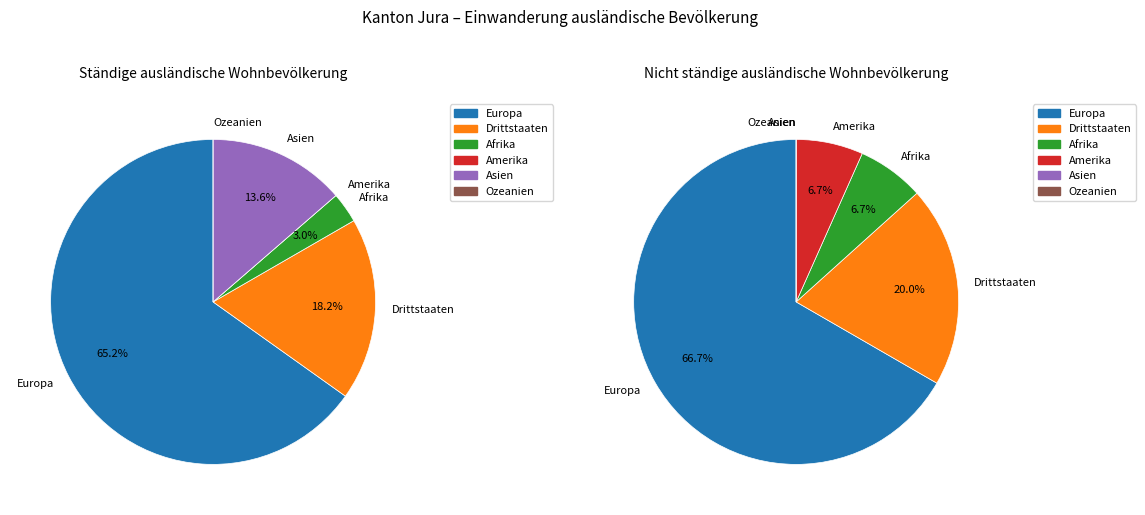

What percentage do Asien and Ozeanien together represent?

13.6%